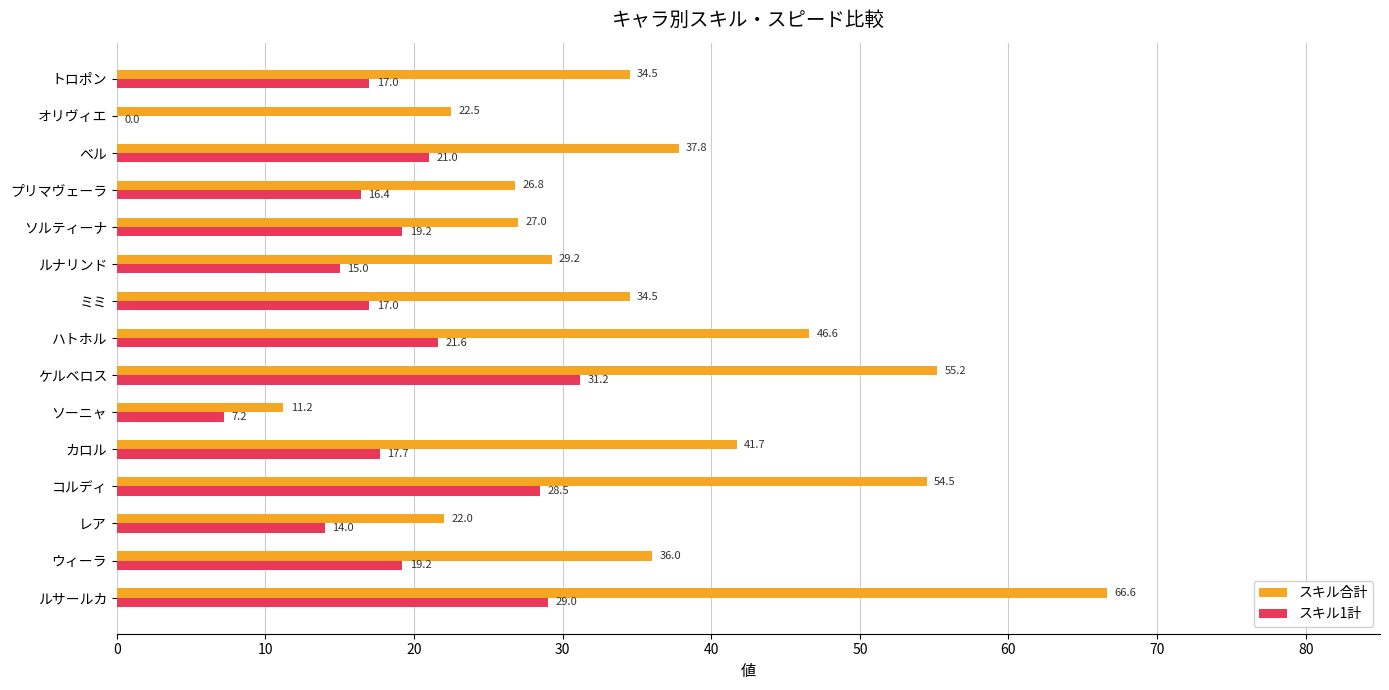

What is the greatest value displayed?

66.6